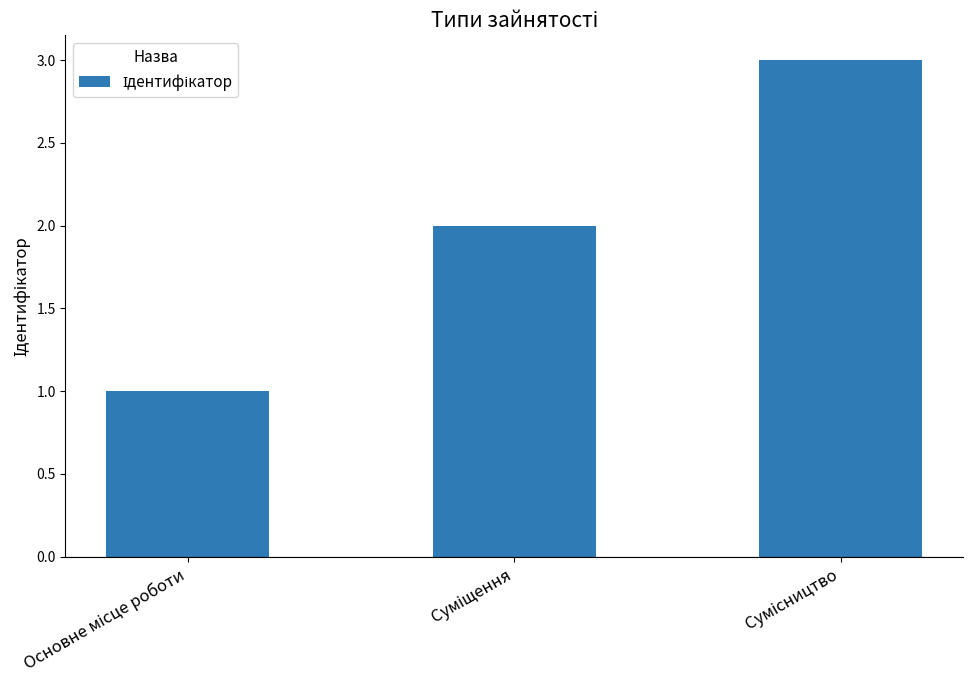

What is the sum of all values?

6